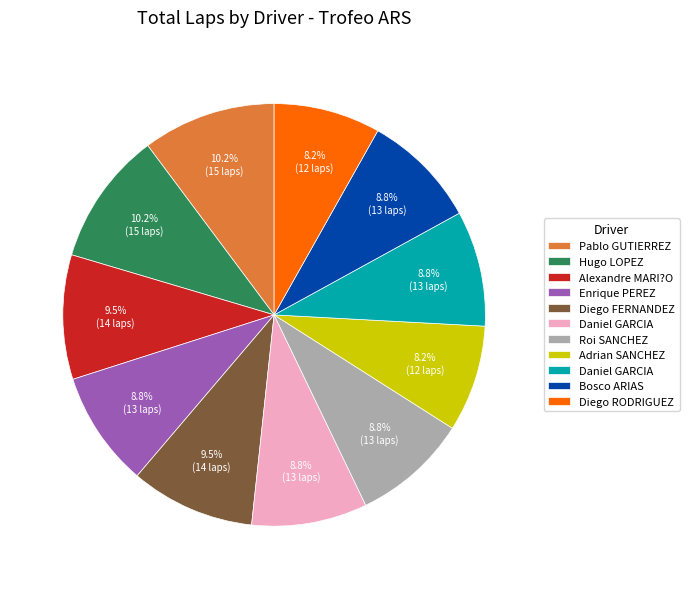

Is there a majority slice in this chart?

No